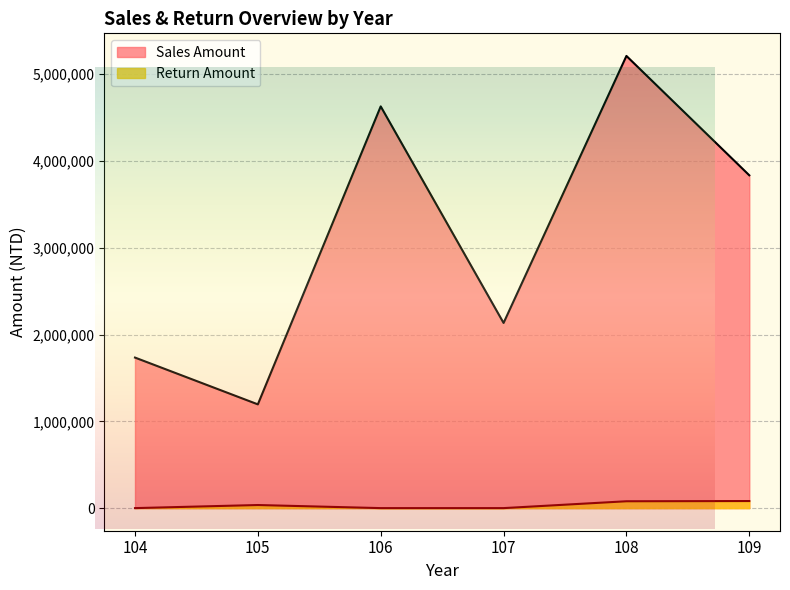

True or false: Return Amount has a value of 81471 at 109.

True